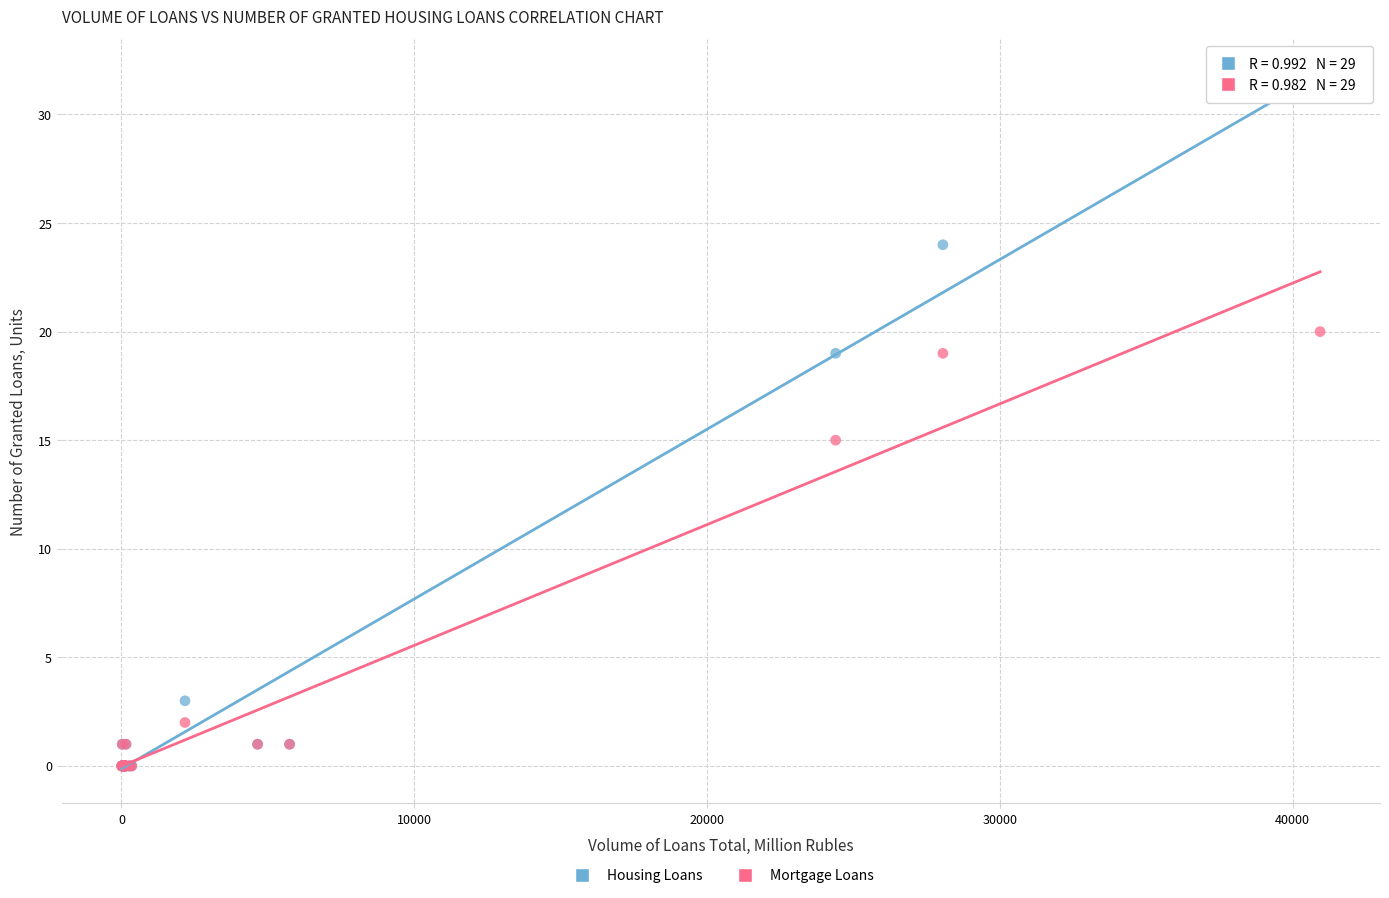

In the Mortgage Loans series, what Y value is closest to 10?

15